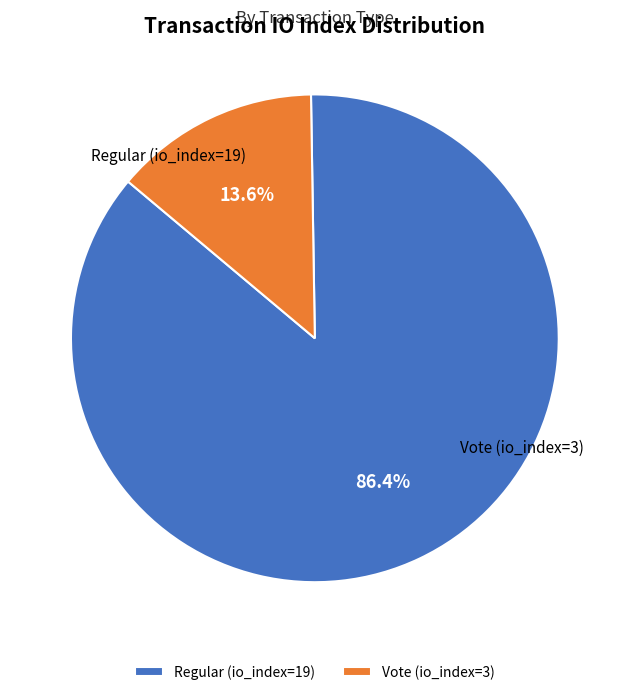

How many segments does this pie chart have?

2